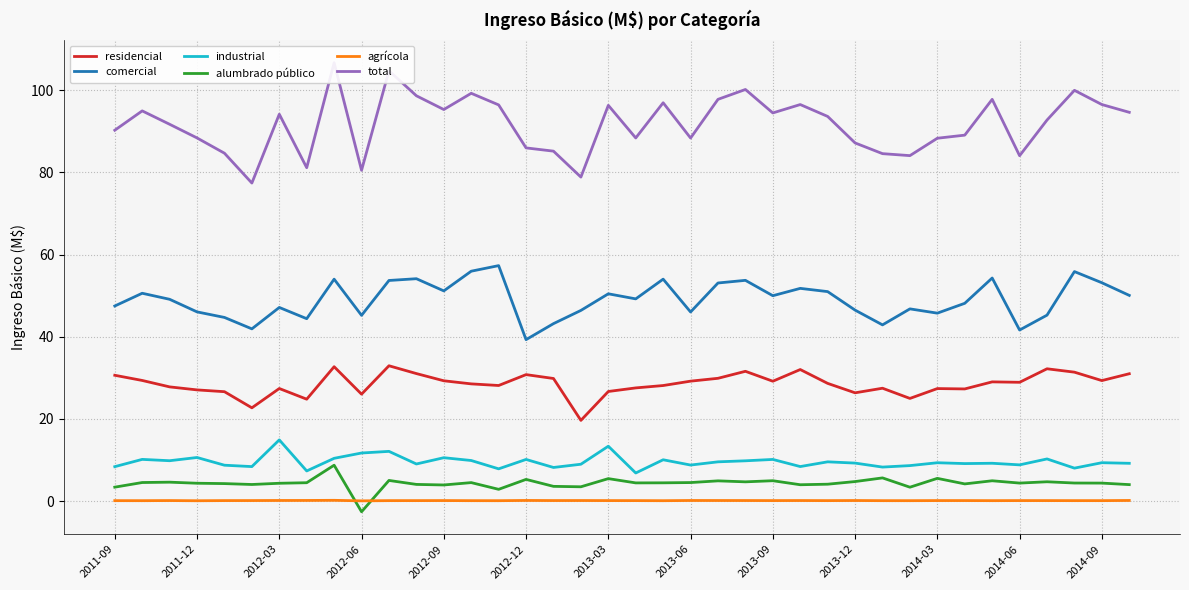

What is the sum of all total values?

3484.7